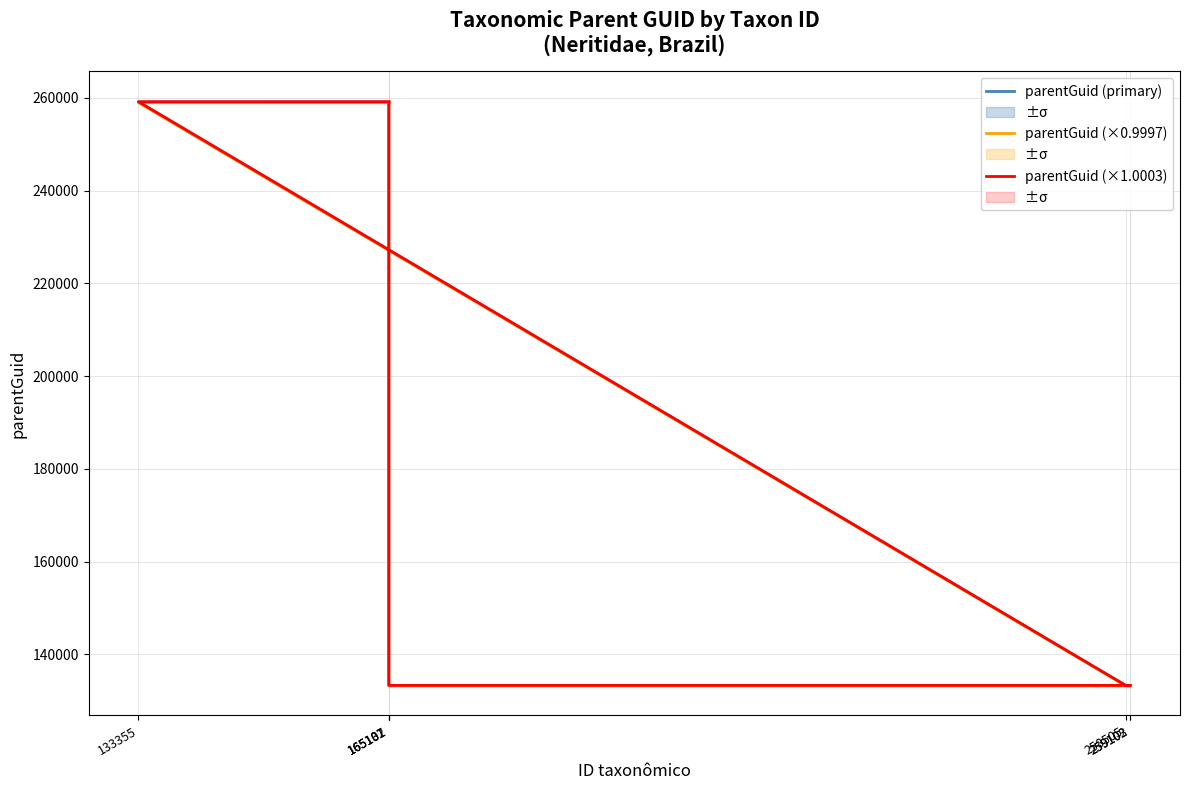

List the labels in order of parentGuid (×1.0003) value, largest first.

133355, 165137, 165101, 258505, 259103, 259102, 165102